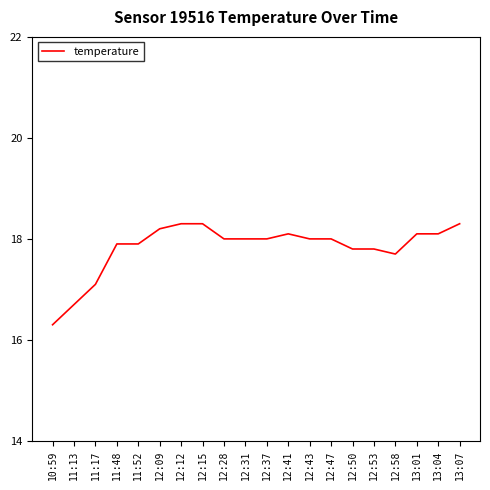

At which category does the chart reach its minimum across all series?

10:59